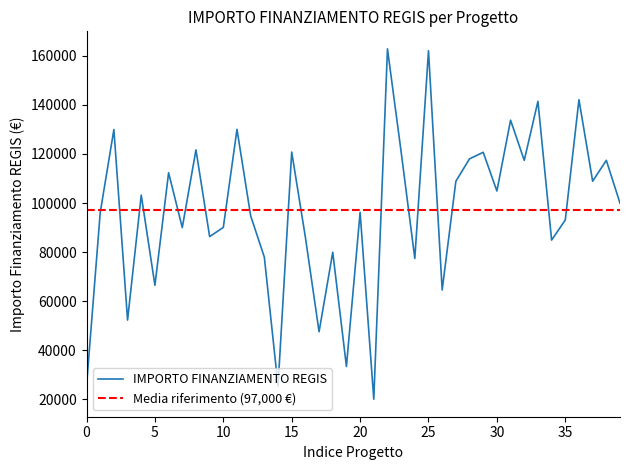

Is it true that IMPORTO FINANZIAMENTO REGIS equals 25552 at 0?

True